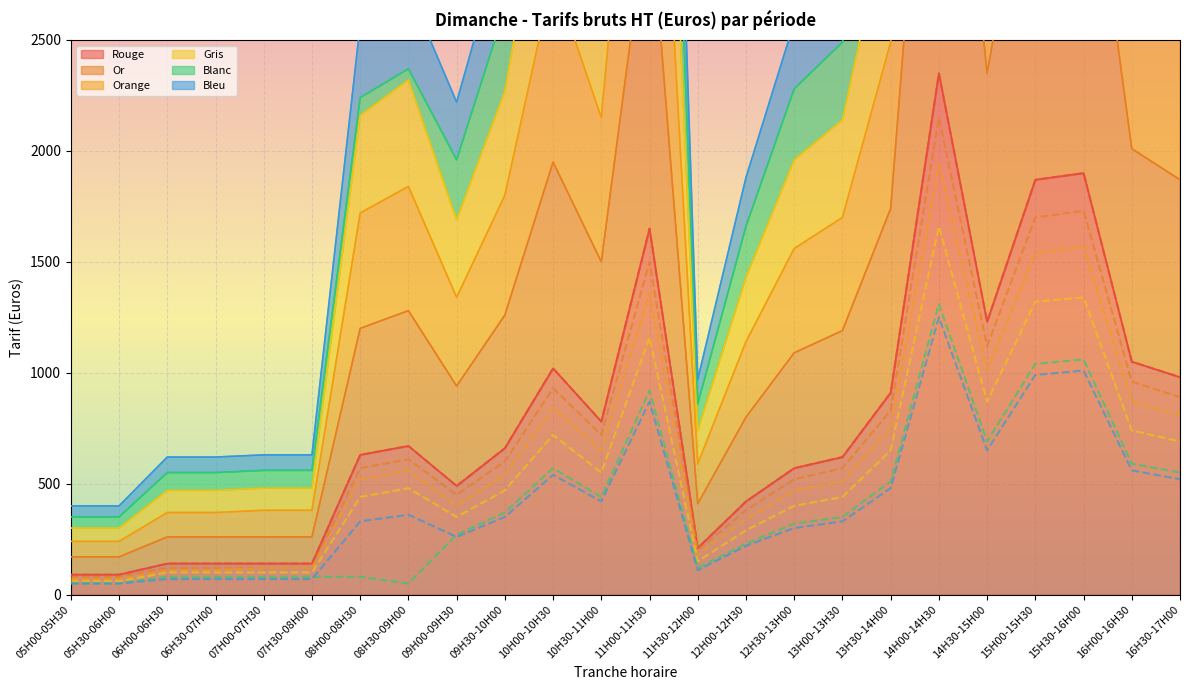

Which series has the largest range (max minus min)?

Rouge